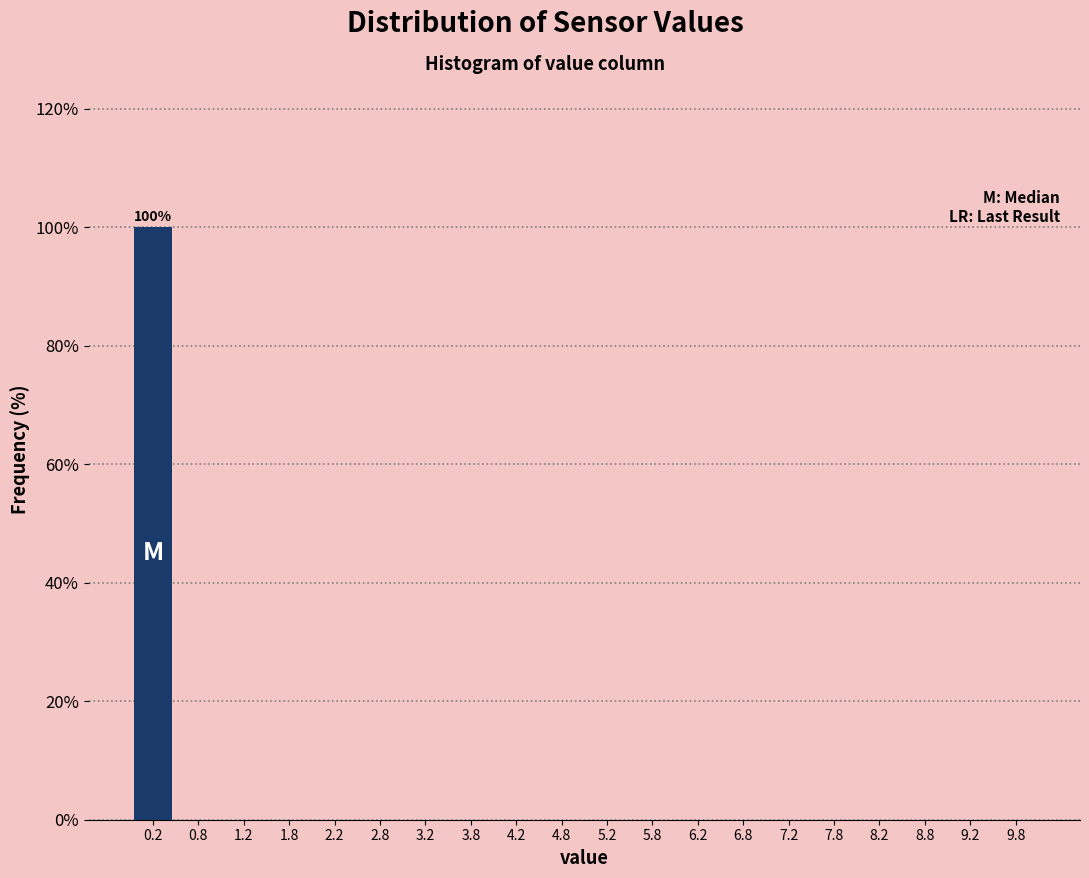

Over which range of the x-axis is the bar tallest?

0.0 to 0.5